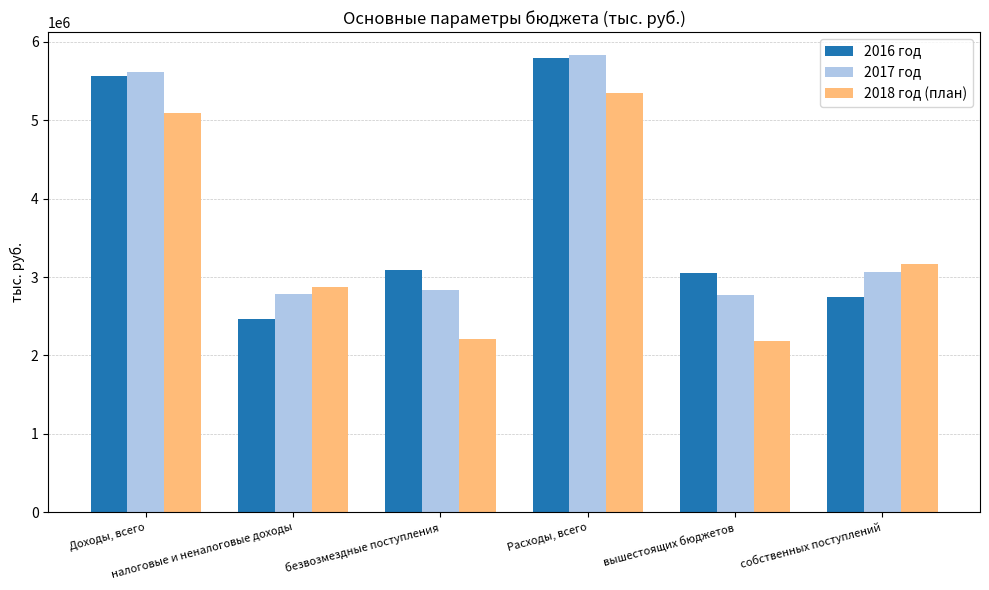

What is the difference between the highest and lowest values at безвозмездные поступления?

880159.1